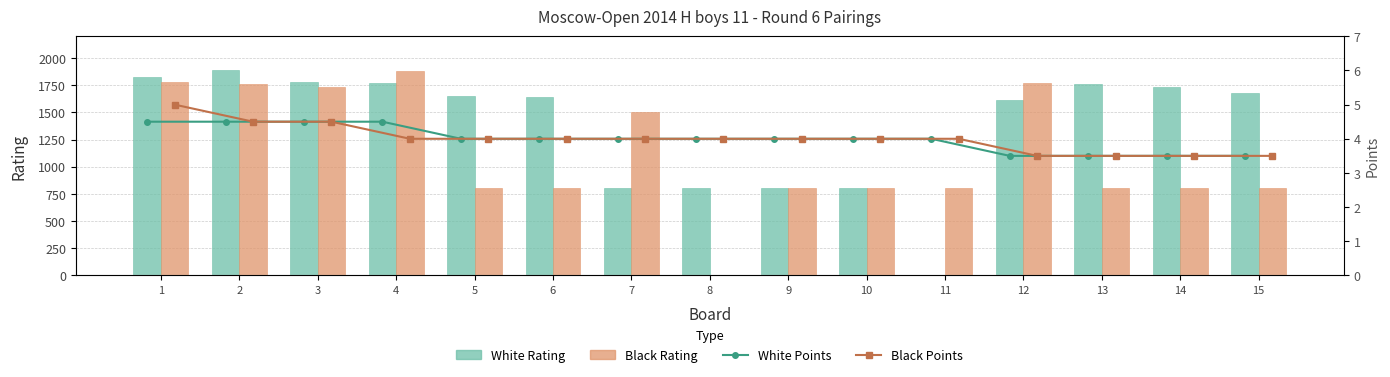

True or false: White Points has a value of 4.5 at 3.

True